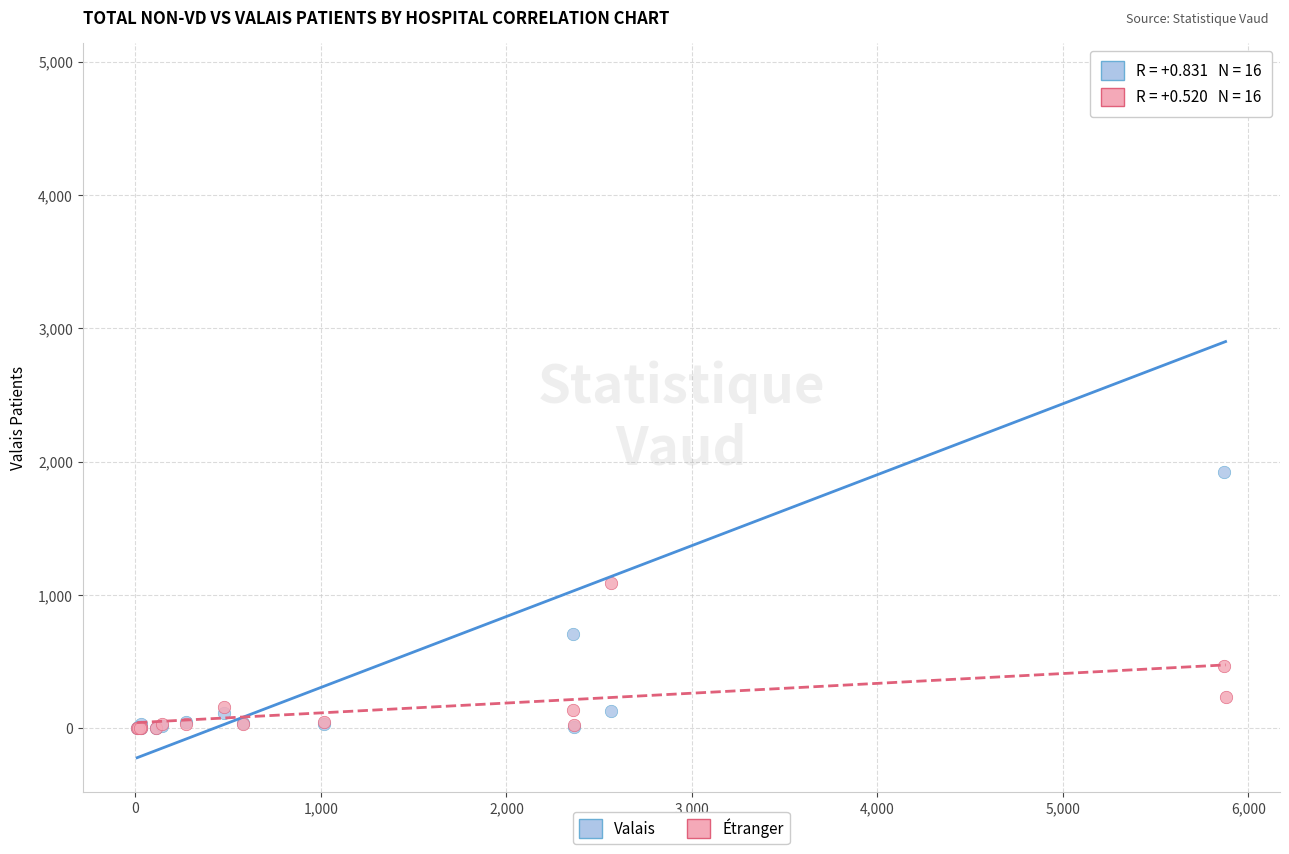

Which series has the largest Y range (max minus min)?

Valais